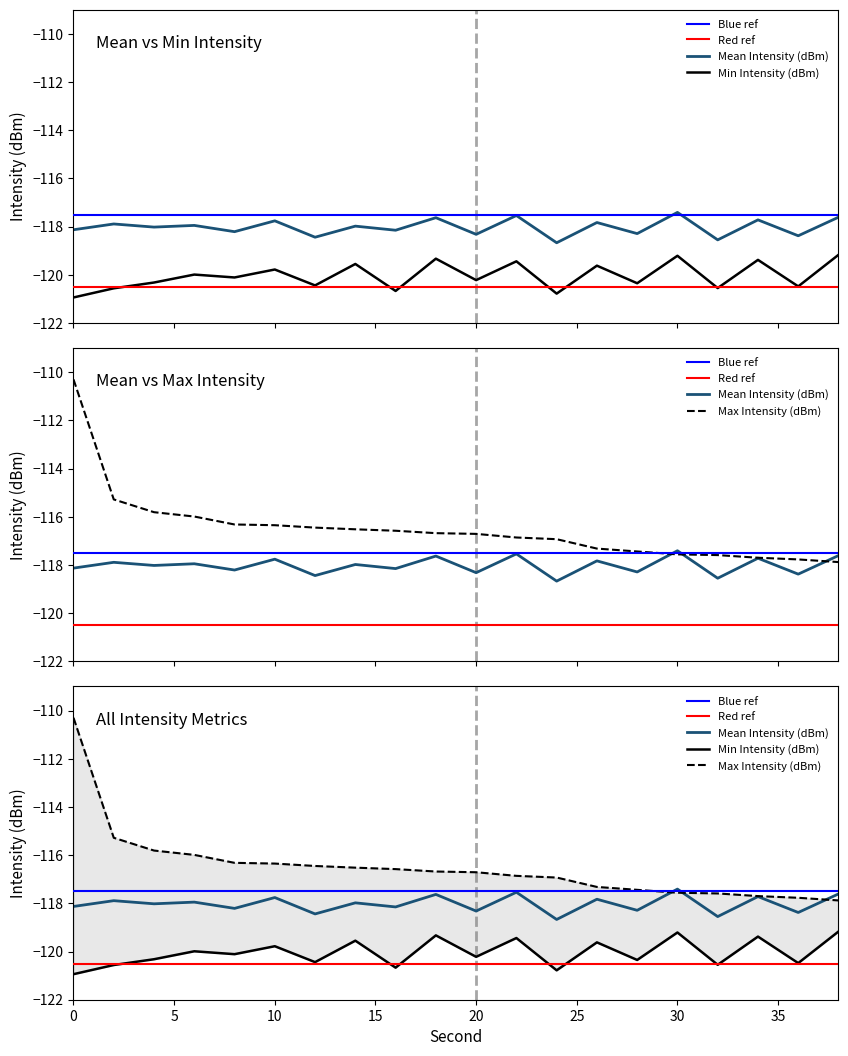

The Min Intensity (dBm) series shows -119.8 at 10. True or false?

True